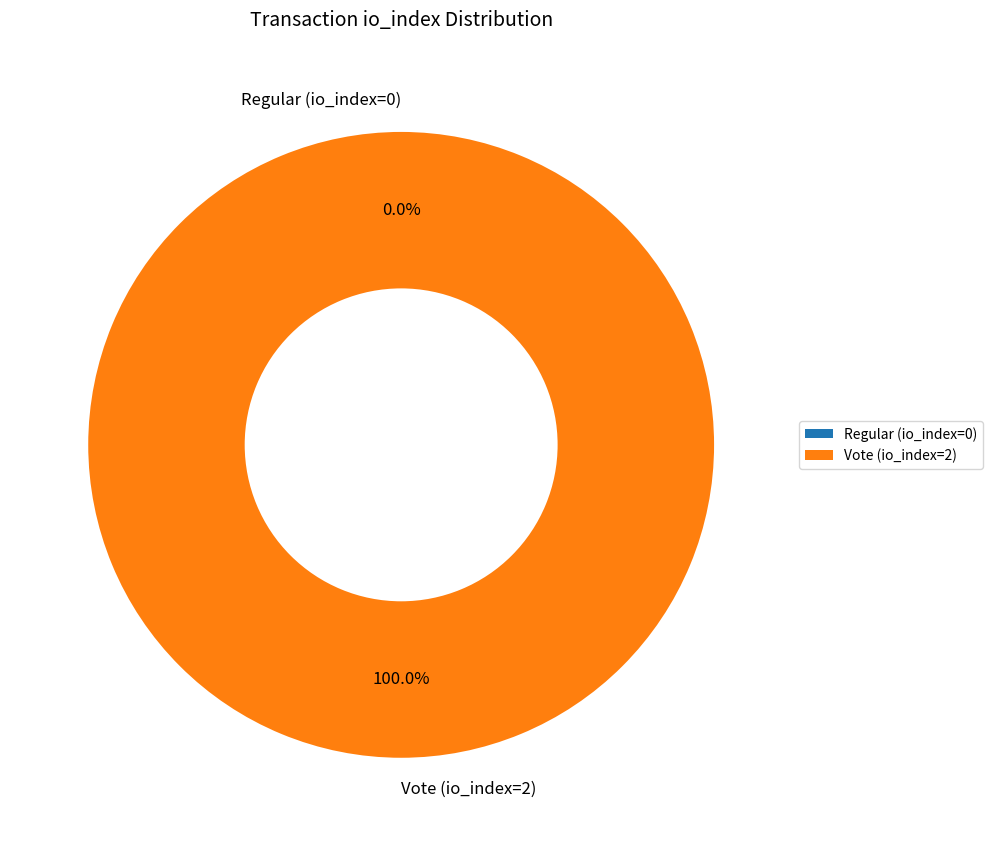

Do Vote (io_index=2) and Regular (io_index=0) together represent more than half of the pie?

Yes